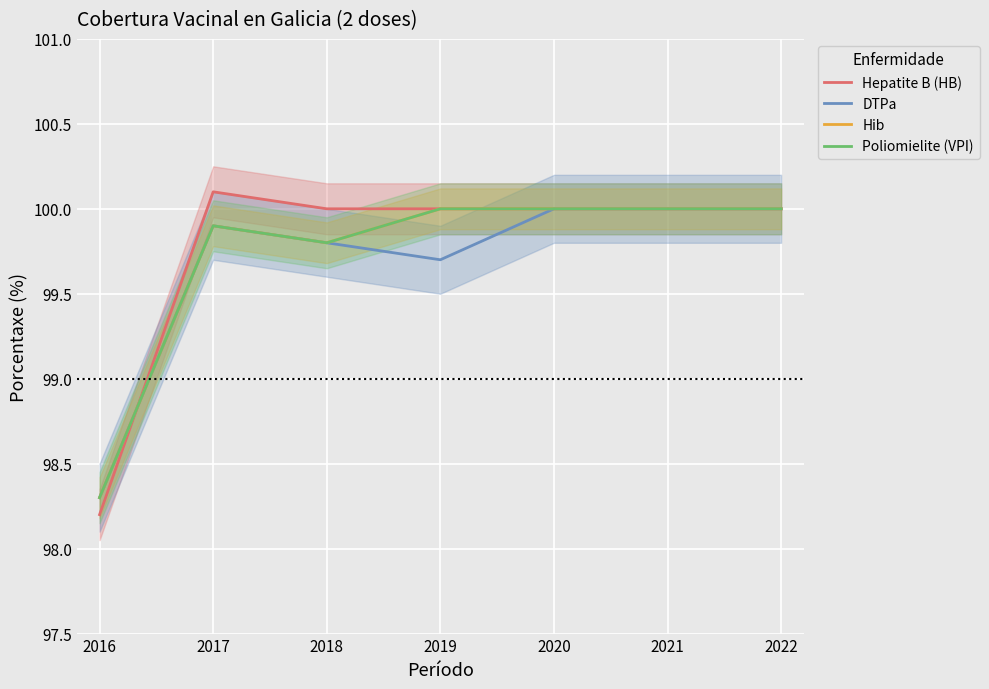

Rank the series by their maximum value, from lowest to highest.

DTPa, Hib, Poliomielite (VPI), Hepatite B (HB)